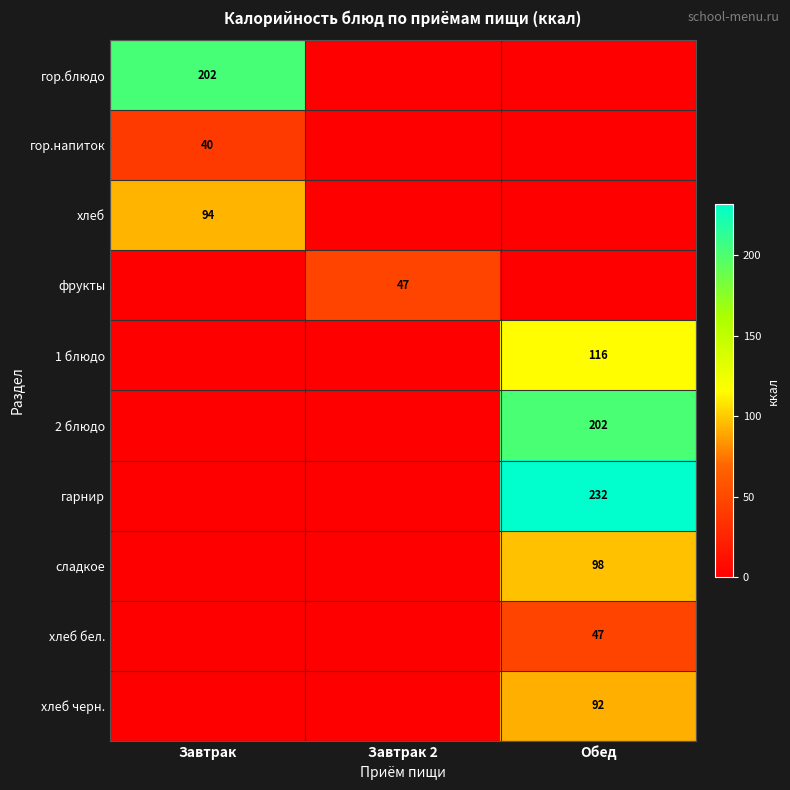

Is it true that гор.блюдо equals 202 at Завтрак?

True